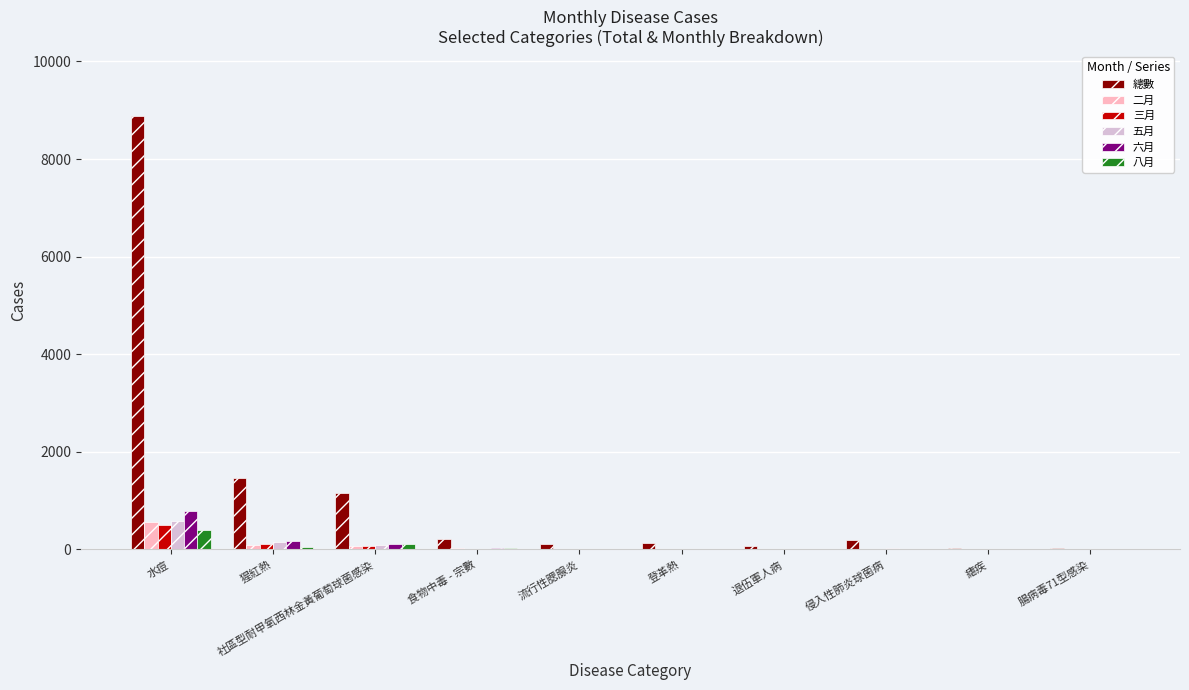

What is the greatest value displayed?

8879